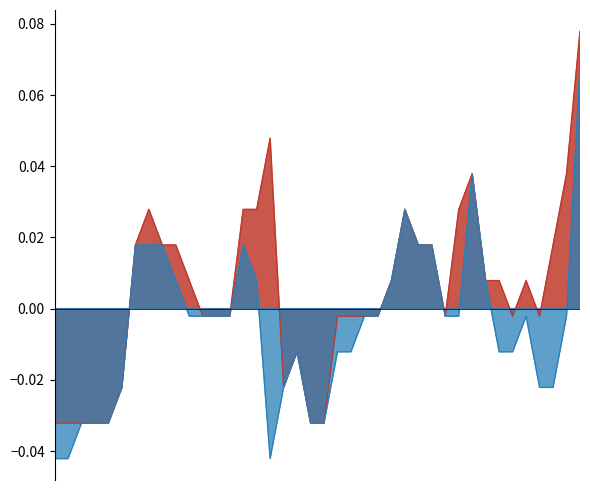

Reading right to left, extract all data points from this chart.

High: 25/06/2023=0.1	02/07/2023=0.0	09/07/2023=0.0	16/07/2023=-0.0	23/07/2023=0.0	30/07/2023=-0.0	06/08/2023=0.0	13/08/2023=0.0	27/08/2023=0.0	03/09/2023=0.0	10/09/2023=-0.0	17/09/2023=0.0	24/09/2023=0.0	01/10/2023=0.0	15/10/2023=0.0	22/10/2023=-0.0	29/10/2023=-0.0	05/11/2023=-0.0	12/11/2023=-0.0	19/11/2023=-0.0	26/11/2023=-0.0	10/12/2023=-0.0	24/12/2023=-0.0	31/12/2023=0.0	07/01/2024=0.0	14/01/2024=0.0	21/01/2024=-0.0	28/01/2024=-0.0	04/02/2024=-0.0	11/02/2024=0.0	18/02/2024=0.0	25/02/2024=0.0	03/03/2024=0.0	10/03/2024=0.0	17/03/2024=-0.0	24/03/2024=-0.0	31/03/2024=-0.0	14/04/2024=-0.0	21/04/2024=-0.0	28/04/2024=-0.0
Low: 25/06/2023=0.1	02/07/2023=-0.0	09/07/2023=-0.0	16/07/2023=-0.0	23/07/2023=-0.0	30/07/2023=-0.0	06/08/2023=-0.0	13/08/2023=0.0	27/08/2023=0.0	03/09/2023=-0.0	10/09/2023=-0.0	17/09/2023=0.0	24/09/2023=0.0	01/10/2023=0.0	15/10/2023=0.0	22/10/2023=-0.0	29/10/2023=-0.0	05/11/2023=-0.0	12/11/2023=-0.0	19/11/2023=-0.0	26/11/2023=-0.0	10/12/2023=-0.0	24/12/2023=-0.0	31/12/2023=-0.0	07/01/2024=0.0	14/01/2024=0.0	21/01/2024=-0.0	28/01/2024=-0.0	04/02/2024=-0.0	11/02/2024=-0.0	18/02/2024=0.0	25/02/2024=0.0	03/03/2024=0.0	10/03/2024=0.0	17/03/2024=-0.0	24/03/2024=-0.0	31/03/2024=-0.0	14/04/2024=-0.0	21/04/2024=-0.0	28/04/2024=-0.0